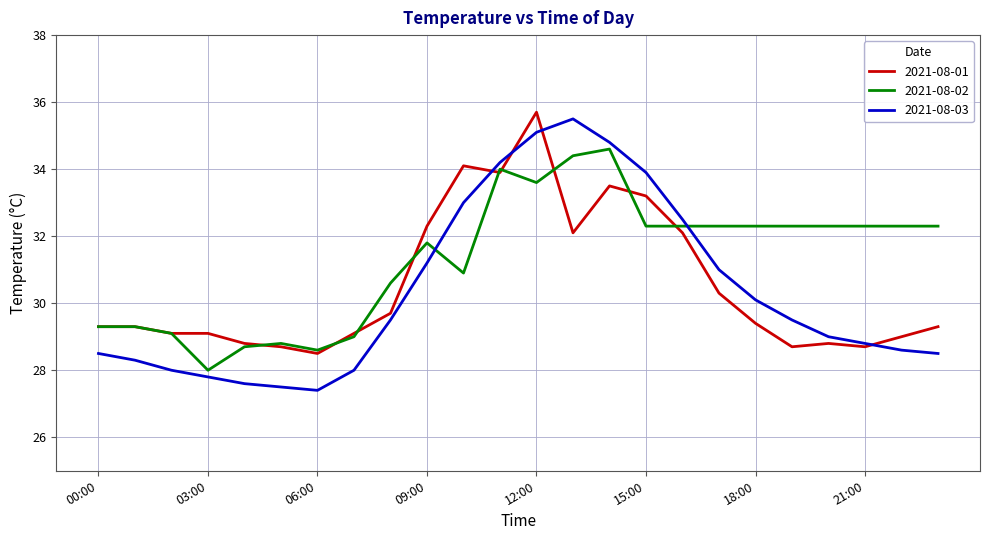

What is the minimum value for 2021-08-02?

28.0